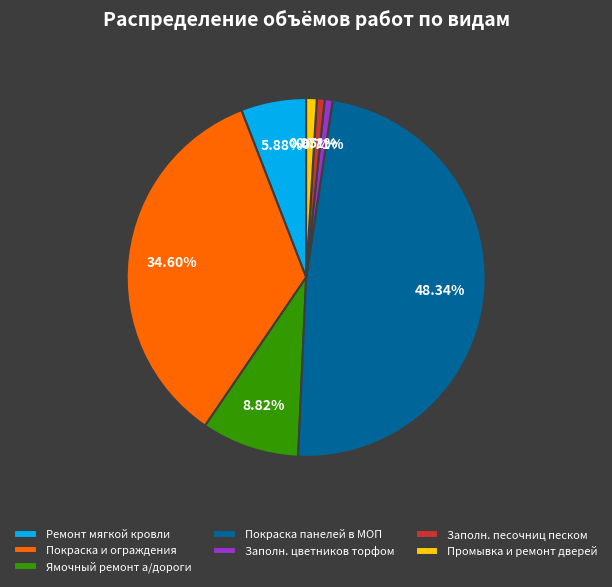

Does Ремонт мягкой кровли represent more than half of the total?

No